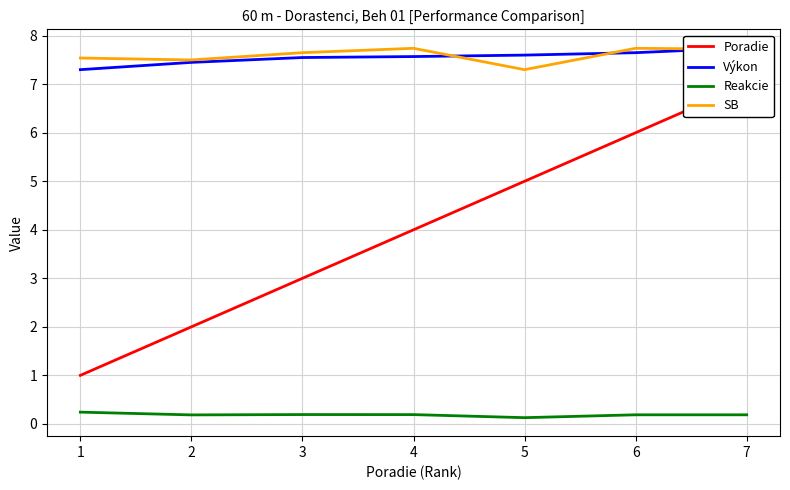

Reading left to right, list all the values displayed in this chart.

Poradie: 1=1.0	2=2.0	3=3.0	4=4.0	5=5.0	6=6.0	7=7.0
Výkon: 1=7.3	2=7.5	3=7.5	4=7.6	5=7.6	6=7.7	7=7.8
Reakcie: 1=0.2	2=0.2	3=0.2	4=0.2	5=0.1	6=0.2	7=0.2
SB: 1=7.5	2=7.5	3=7.7	4=7.7	5=7.3	6=7.7	7=7.7